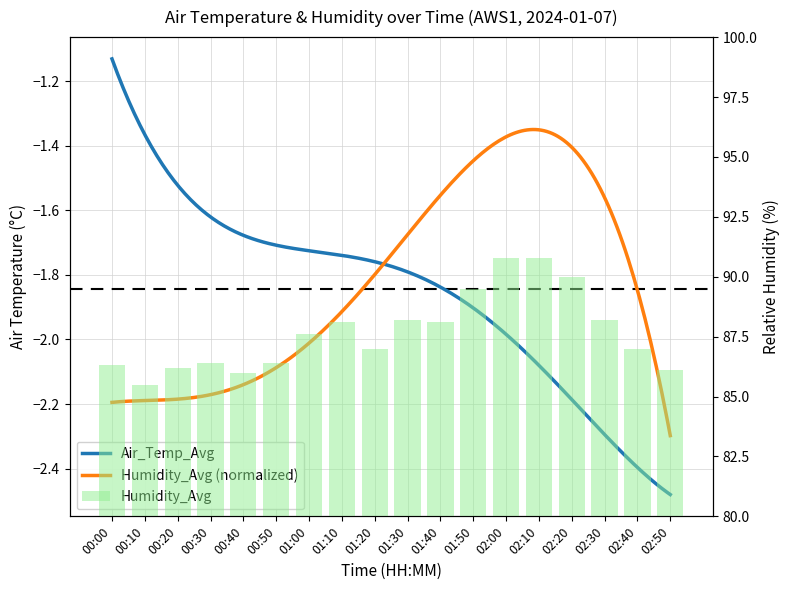

Does the chart contain any negative values?

No